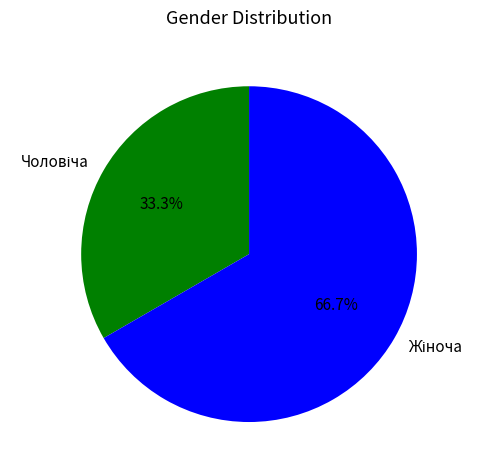

How many segments does this pie chart have?

2